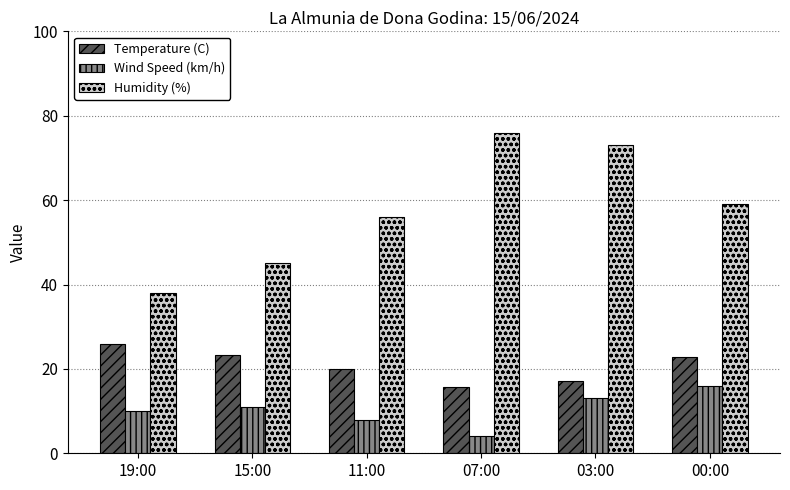

What is the highest value of the Humidity (%) series?

76.0